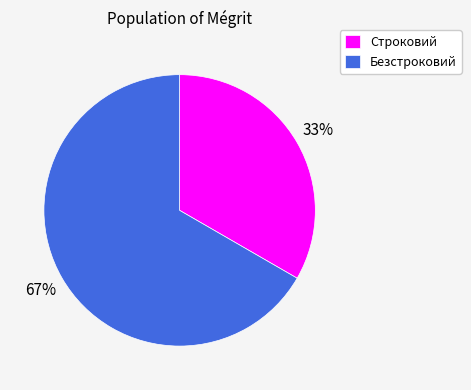

To the nearest percent, what is the combined percentage of Строковий and Безстроковий?

100%